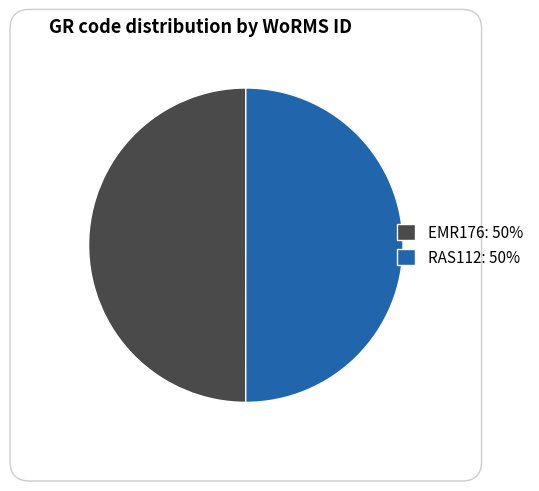

Approximately how many times larger is the value at RAS112: 50% compared to EMR176: 50%?

1.0